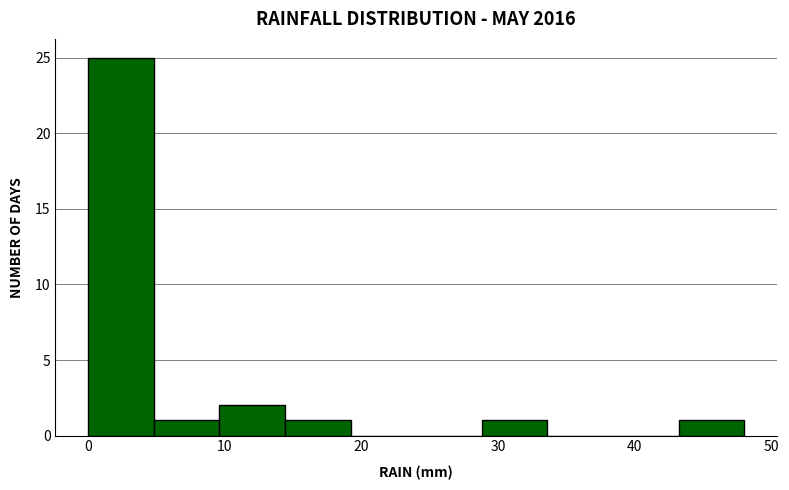

Reading left to right, list every bar in this chart as the range it spans on the x-axis followed by its height. Neither the bar edges nor the heights are printed on the chart, so give them approximately, as read against the axes.

0.0 to 4.8: 25
4.8 to 9.6: 1
9.6 to 14.4: 2
14.4 to 19.2: 1
19.2 to 24.0: 0
24.0 to 28.8: 0
28.8 to 33.6: 1
33.6 to 38.4: 0
38.4 to 43.2: 0
43.2 to 48.0: 1